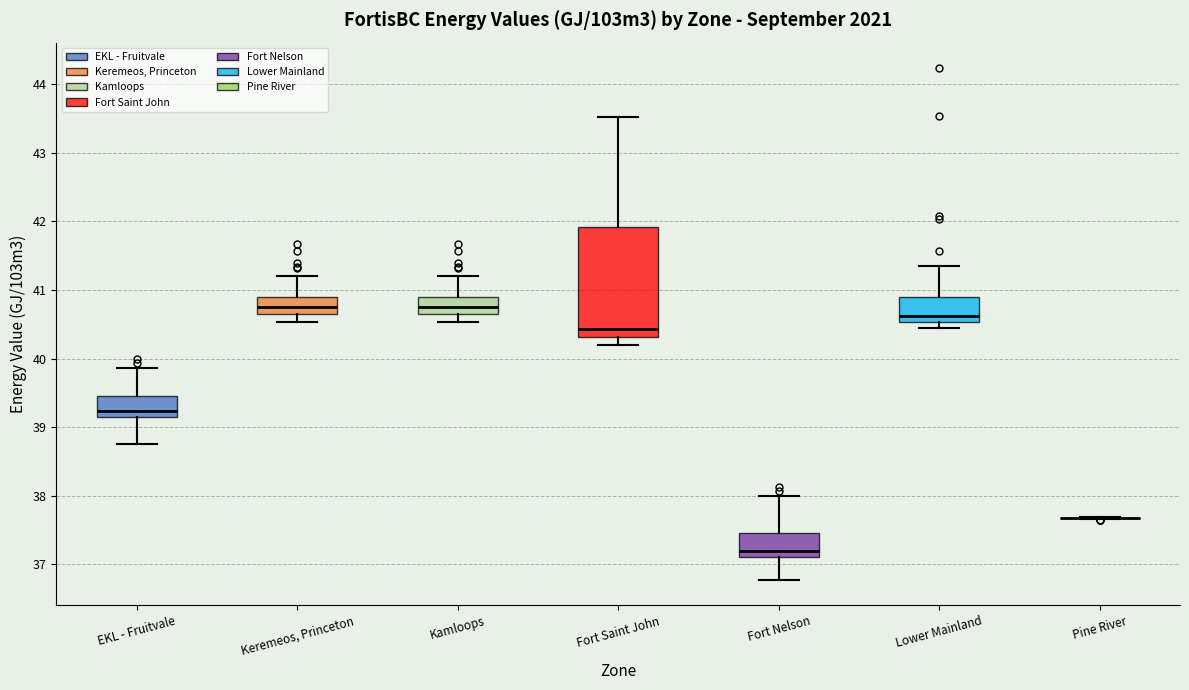

Which box is the tallest, from its lower edge to its upper edge?

Fort Saint John